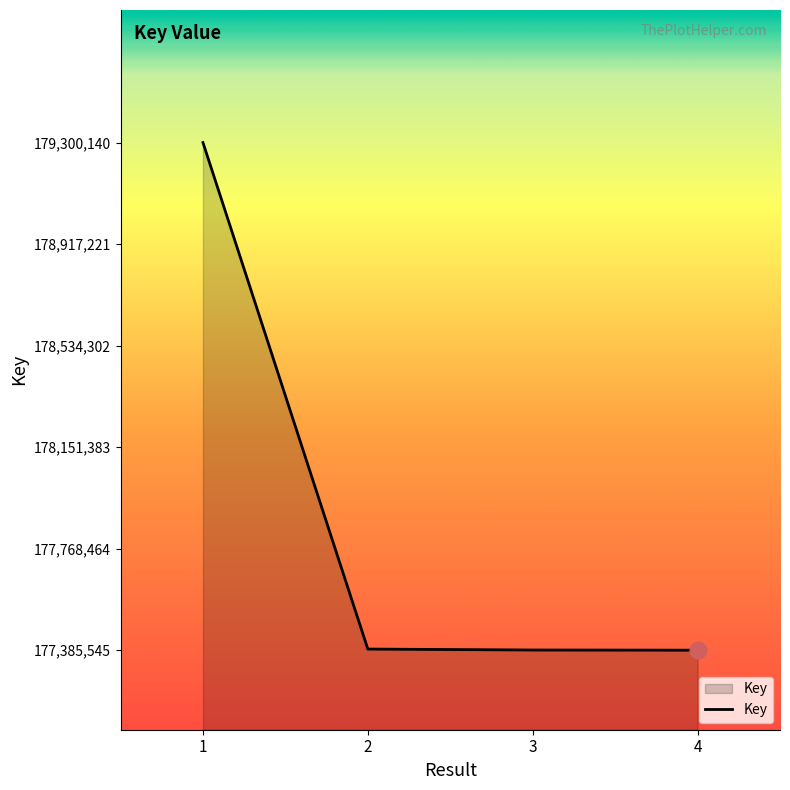

What is the sum of all values?

711461641